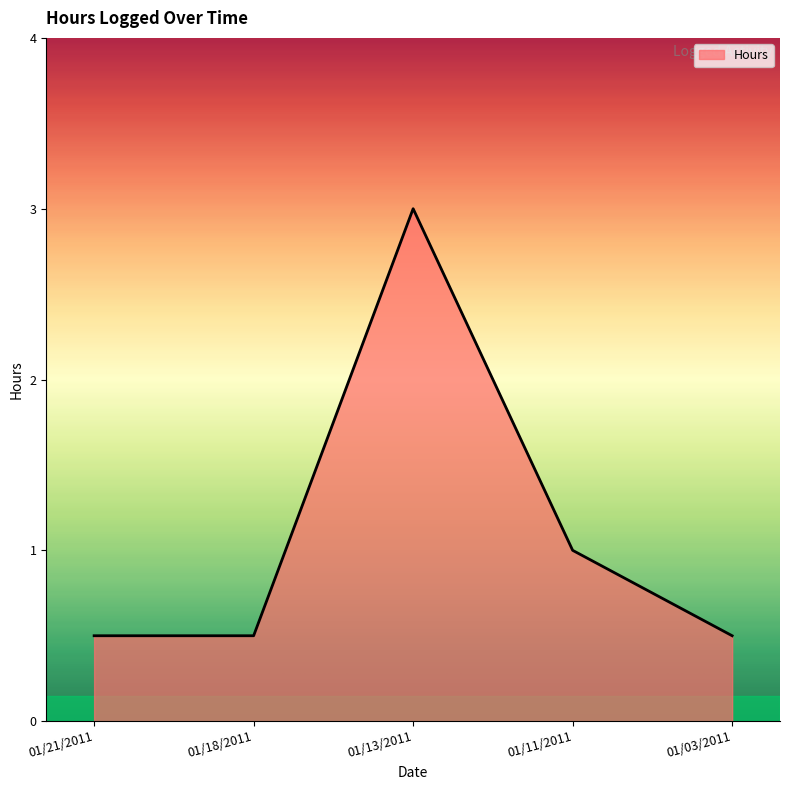

How many lines are shown in the chart?

1